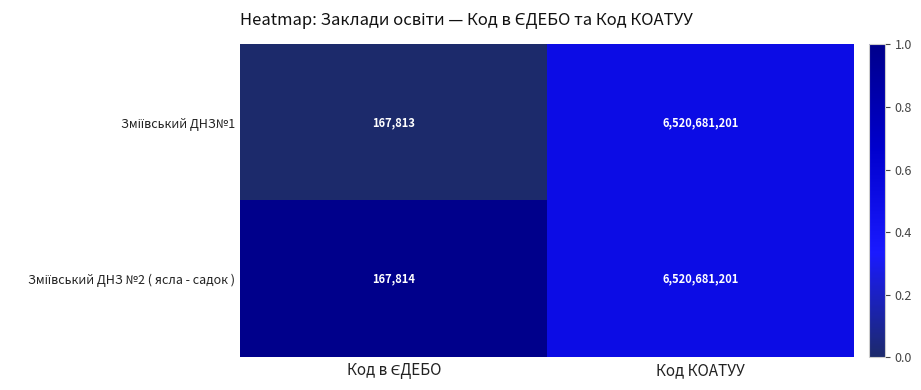

At which category is the sum across all series the highest?

Код КОАТУУ